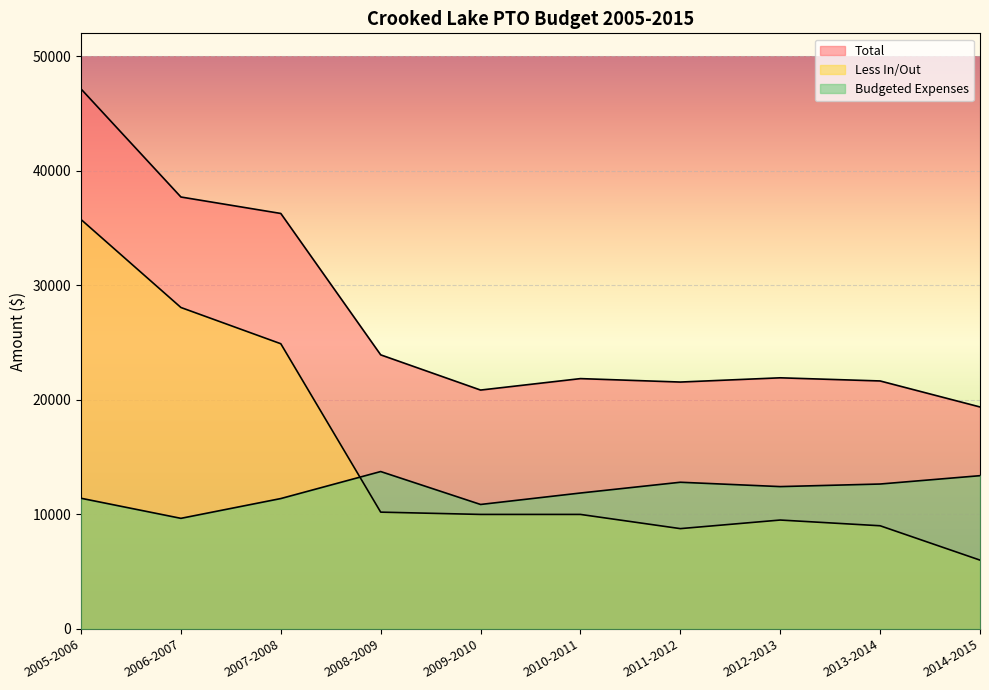

At which label does Total reach its peak?

2005-2006